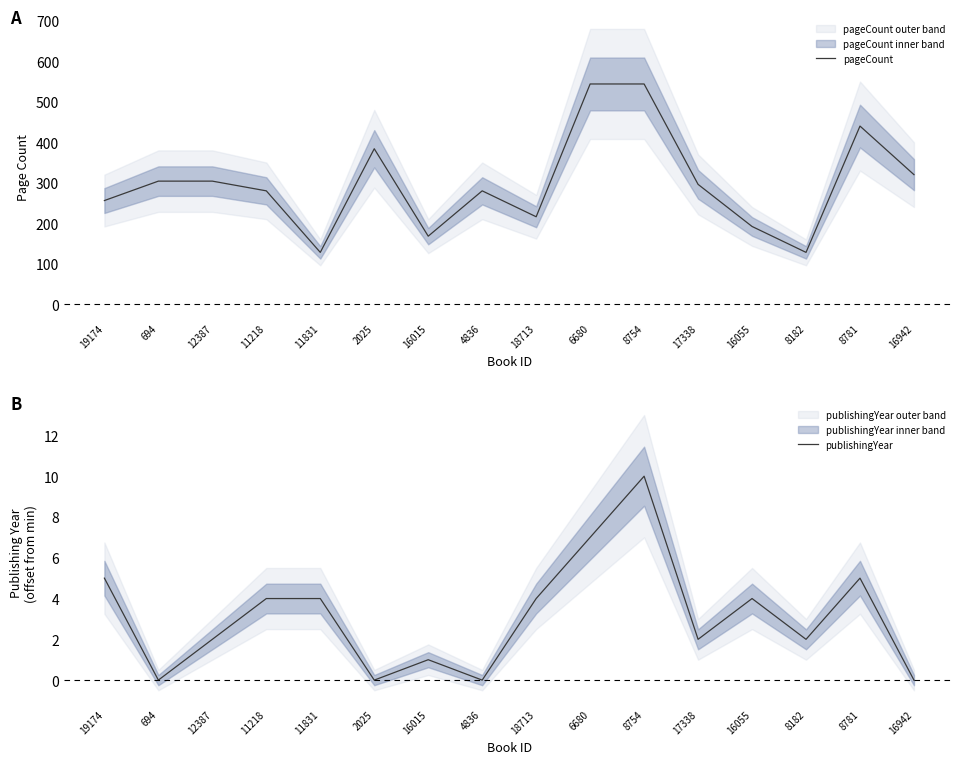

True or false: pageCount and publishingYear cross at least once.

False